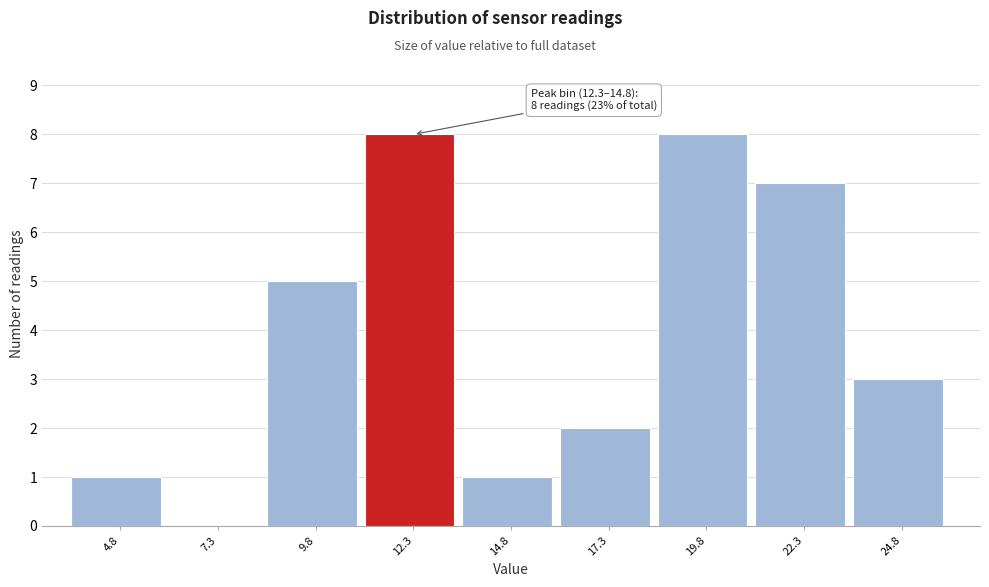

Reading left to right, extract all data points from this chart.

4.8=1	7.3=0	9.8=5	12.3=8	14.8=1	17.3=2	19.8=8	22.3=7	24.8=3